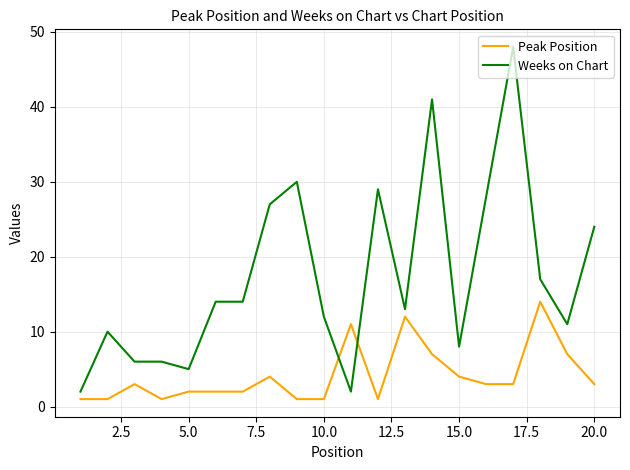

What is the difference between the maximum and minimum values in the Peak Position series?

13